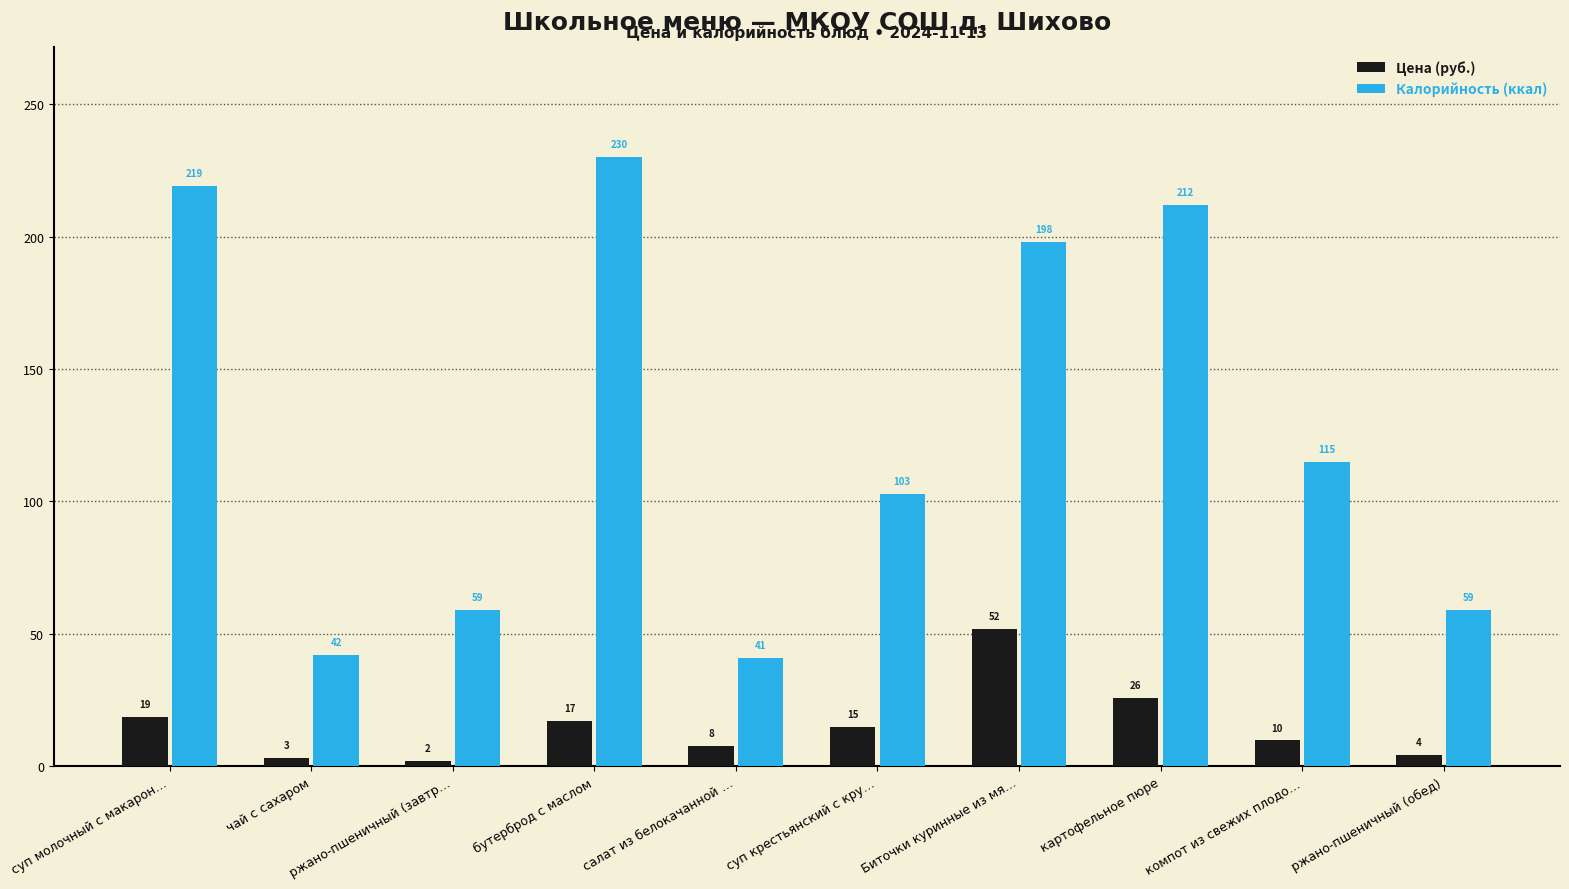

How many data points does each series have?

10